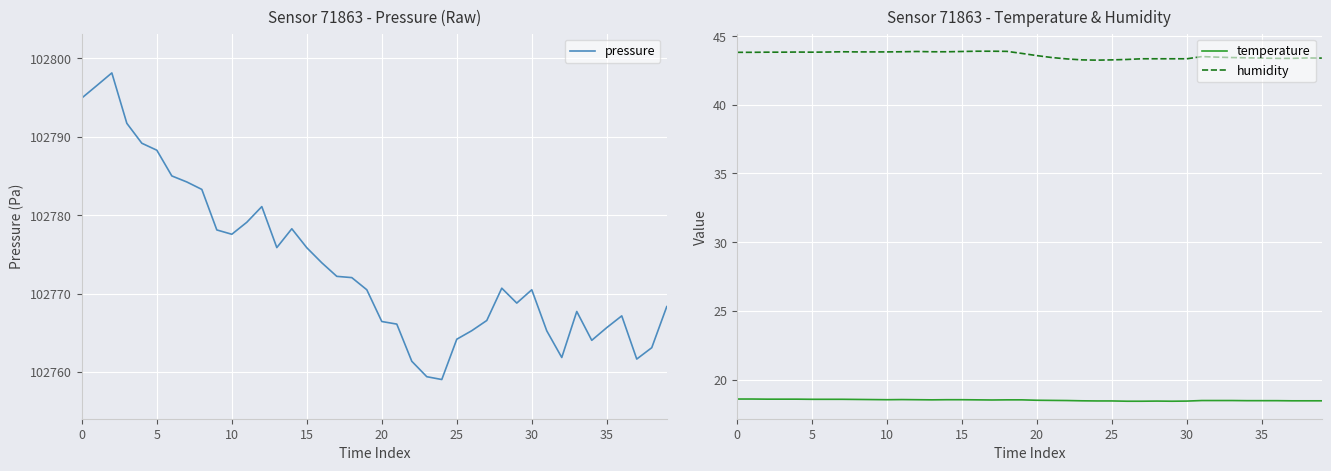

The value of temperature at 20 is 18.5. True or false?

True